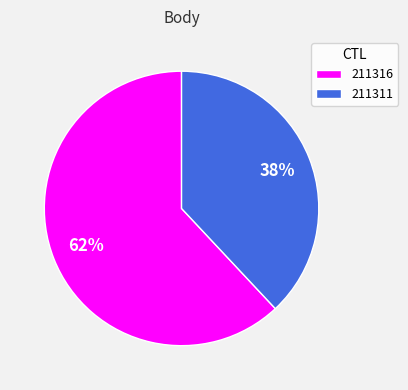

Is there a majority slice in this chart?

Yes